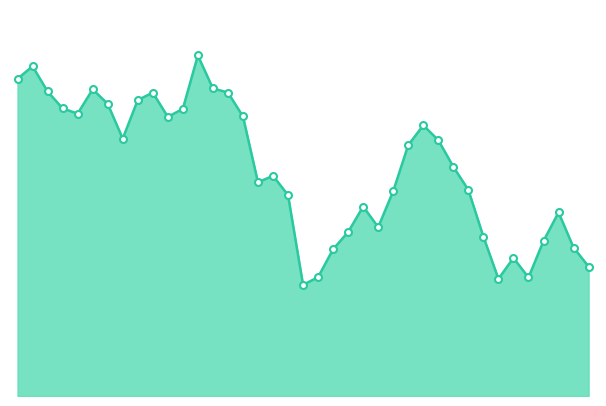

Does the chart display data point markers on the line(s)?

No